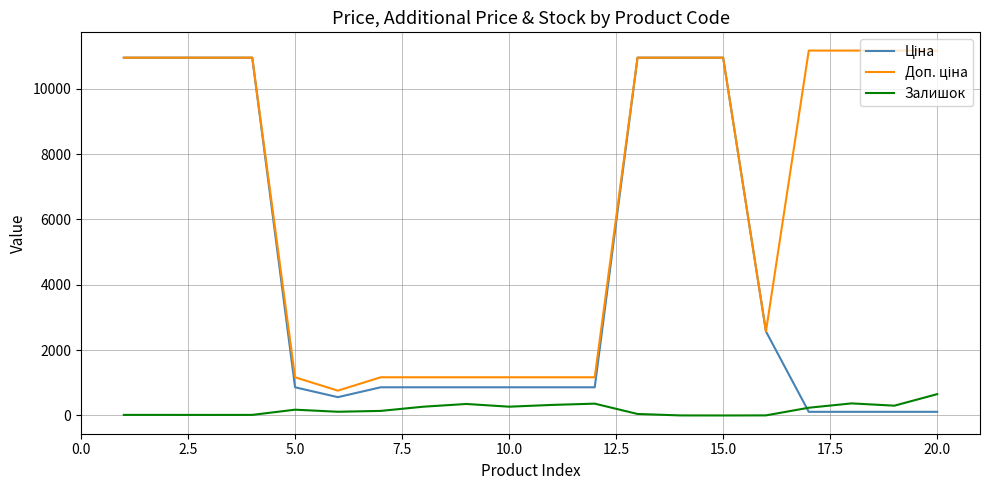

What is the greatest value displayed?

11169.0